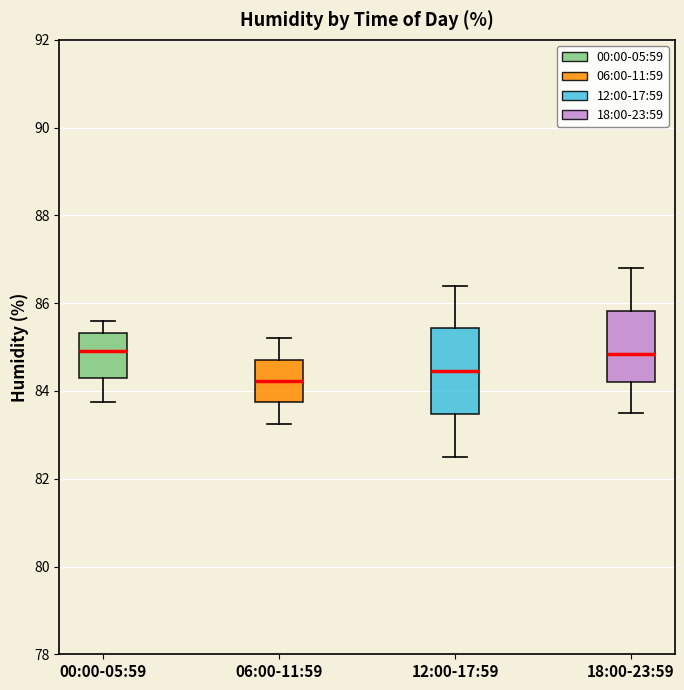

Reading left to right, transcribe this box plot: for each box, give where its median line is, the range the box spans, and where its two whiskers end, as read against the y-axis. The values are not printed on the chart, so give them approximately, as read against the axis.

00:00-05:59: median 85.0, box 84.4 to 85.4, whiskers 83.8 to 85.6
06:00-11:59: median 84.2, box 83.8 to 84.8, whiskers 83.2 to 85.2
12:00-17:59: median 84.4, box 83.4 to 85.4, whiskers 82.6 to 86.4
18:00-23:59: median 84.8, box 84.2 to 85.8, whiskers 83.6 to 86.8